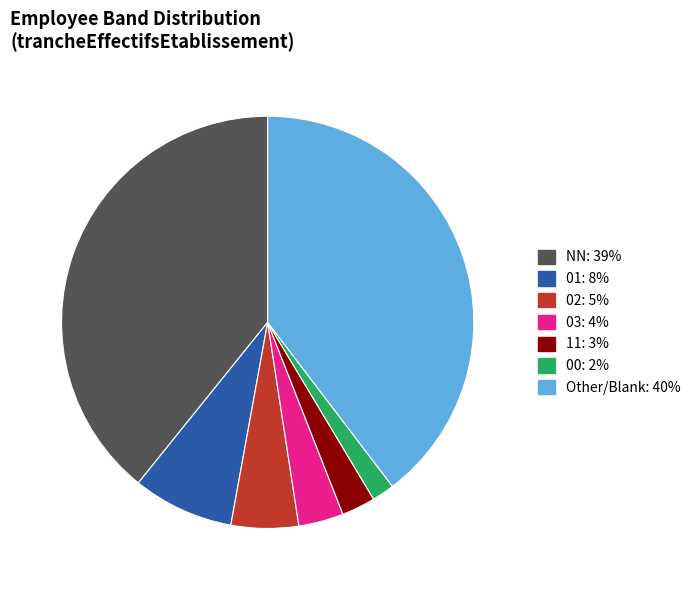

How many segments does this pie chart have?

7